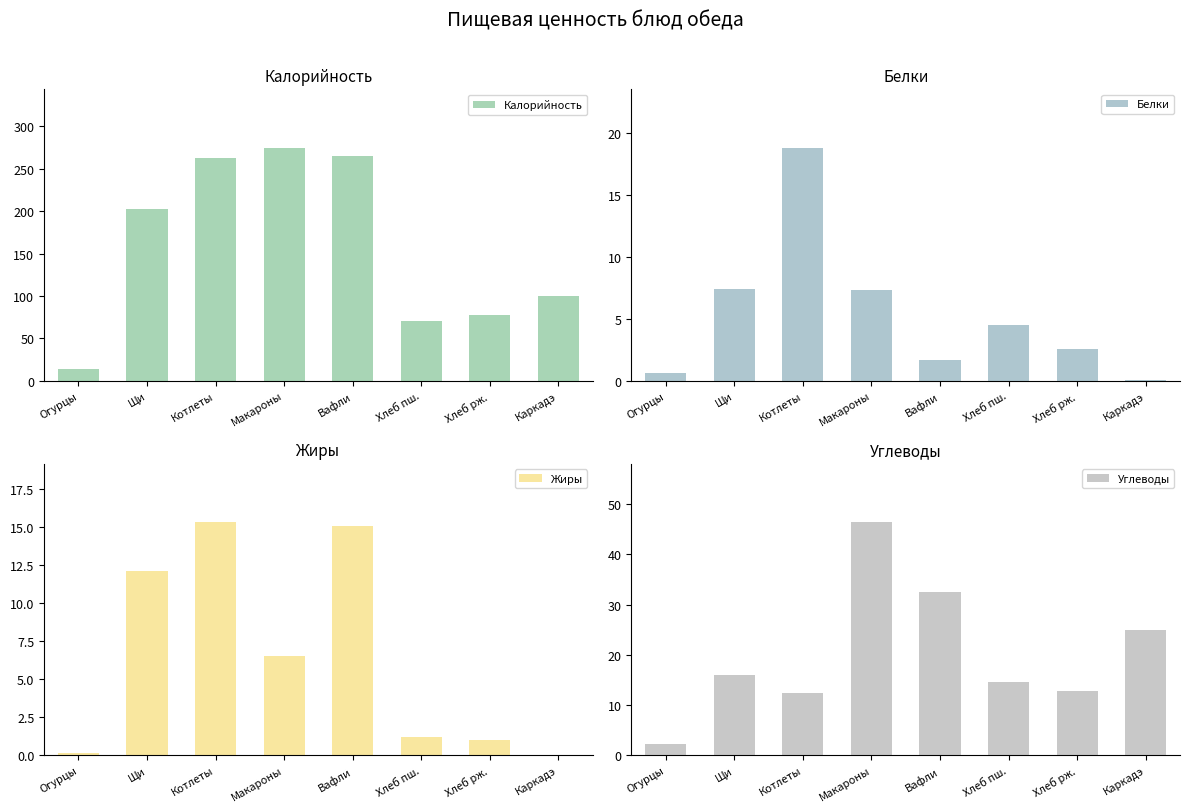

Reading left to right, extract all data points from this chart.

Калорийность: Огурцы=14.4	Щи=203.1	Котлеты=262.9	Макароны=274.9	Вафли=265.0	Хлеб пш.=70.0	Хлеб рж.=77.4	Каркадэ=100.0
Белки: Огурцы=0.7	Щи=7.4	Котлеты=18.8	Макароны=7.3	Вафли=1.7	Хлеб пш.=4.5	Хлеб рж.=2.5	Каркадэ=0.1
Жиры: Огурцы=0.1	Щи=12.1	Котлеты=15.3	Макароны=6.5	Вафли=15.1	Хлеб пш.=1.2	Хлеб рж.=1.0	Каркадэ=0.0
Углеводы: Огурцы=2.3	Щи=16.1	Котлеты=12.4	Макароны=46.4	Вафли=32.4	Хлеб пш.=14.6	Хлеб рж.=12.8	Каркадэ=24.9